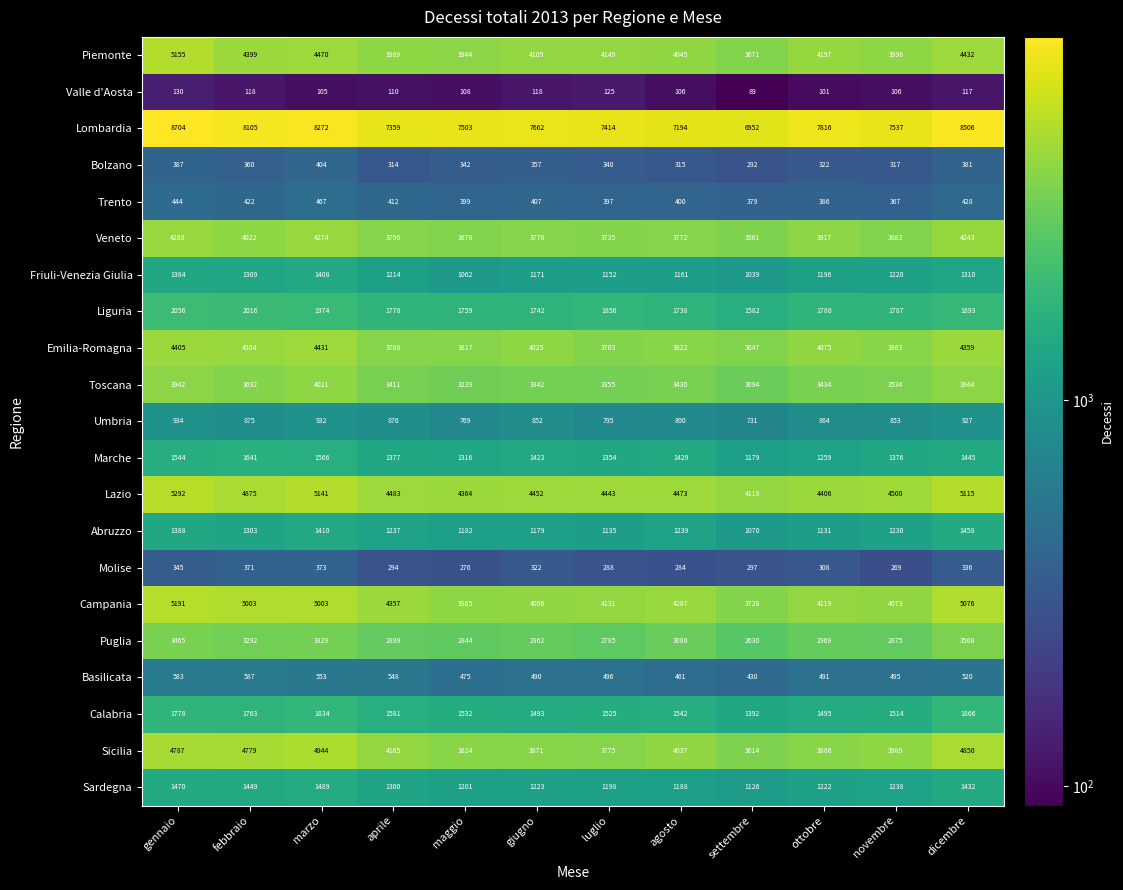

Between gennaio and luglio, which series saw the biggest shift?

Lombardia